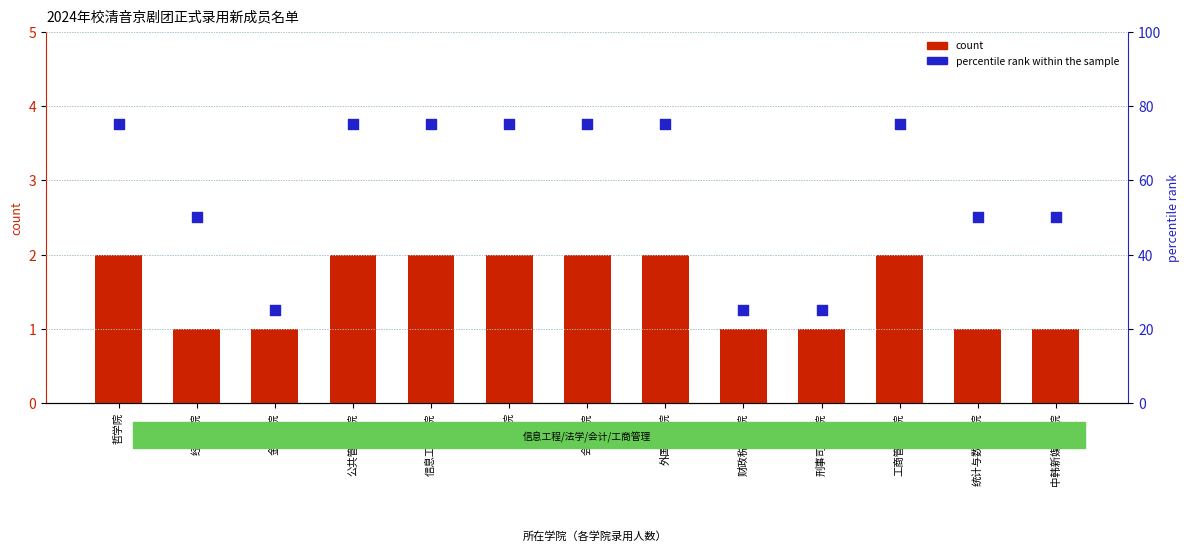

What are all the series names shown in the legend?

count, percentile rank within the sample